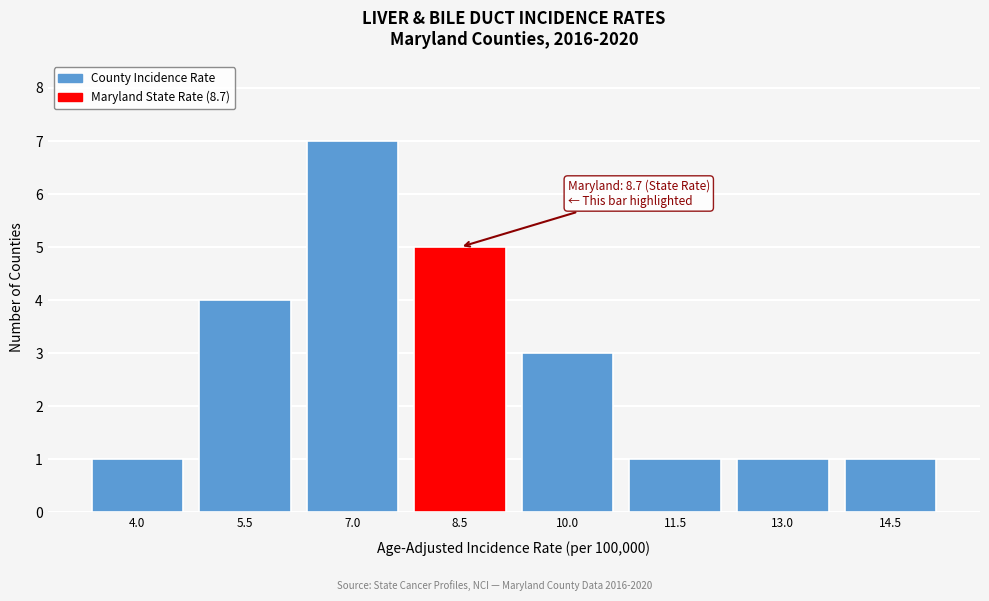

Reading right to left, transcribe all the data shown in this chart.

14.5=1	13.0=1	11.5=1	10.0=3	8.5=5	7.0=7	5.5=4	4.0=1